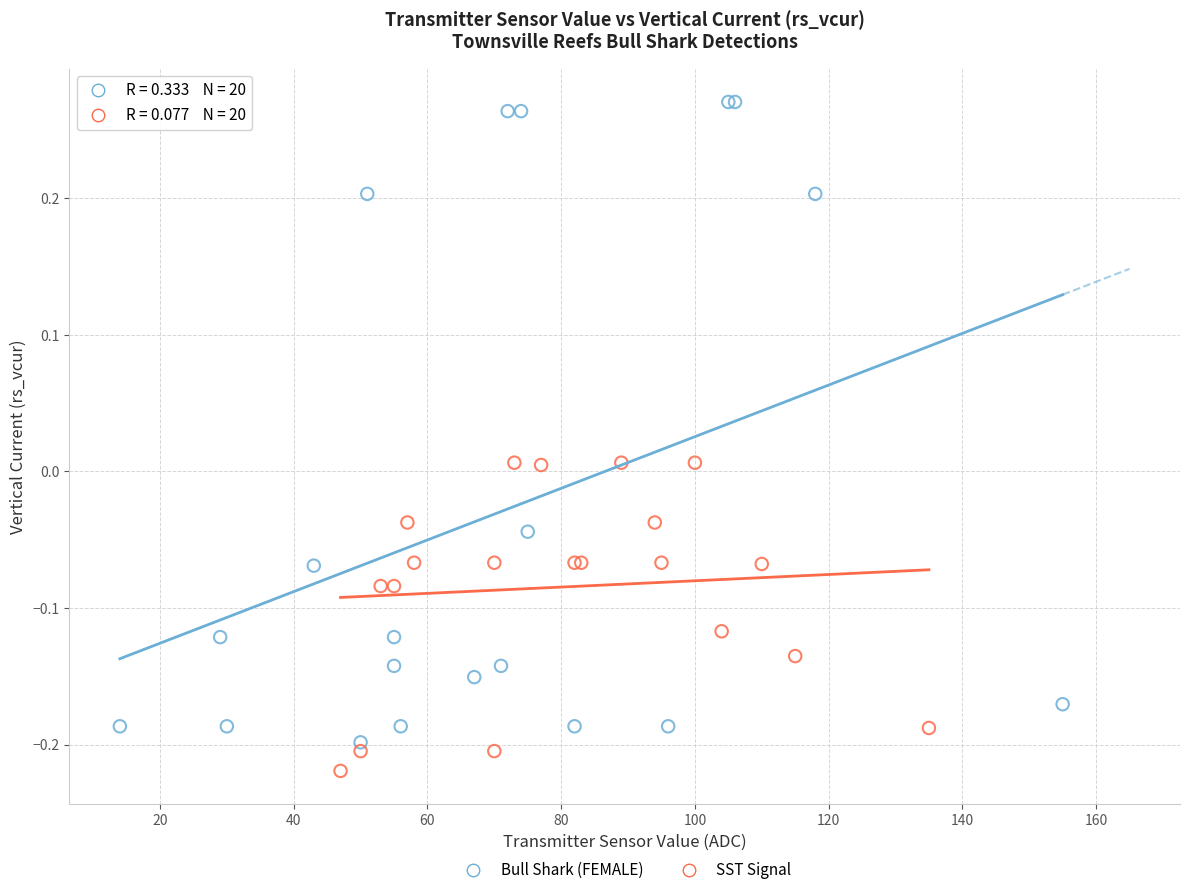

Which series has the widest spread of Y values?

Bull Shark (FEMALE)